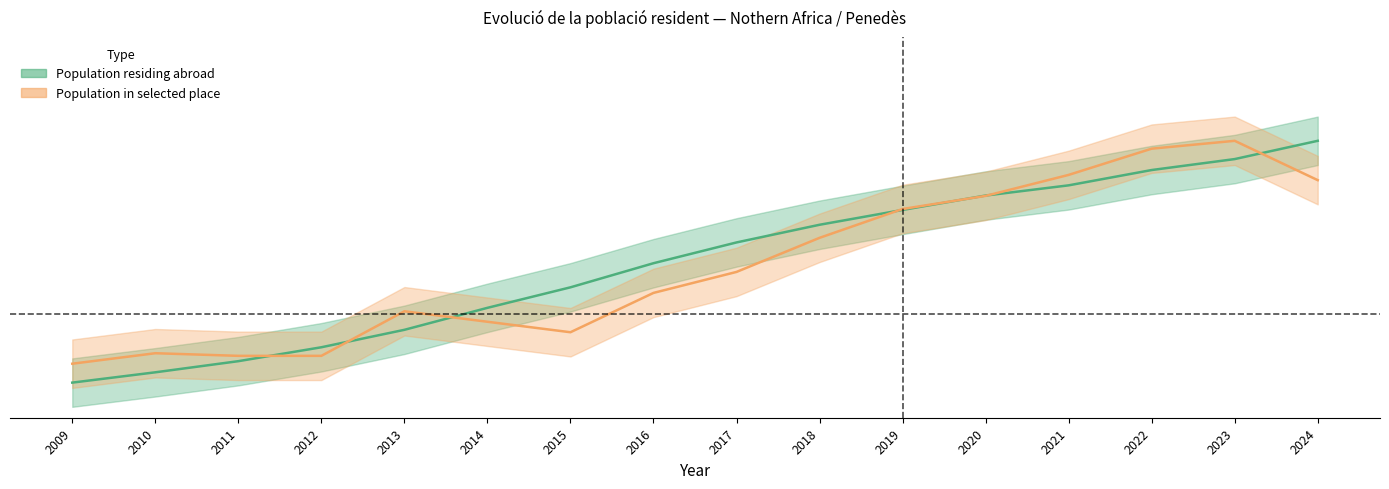

True or false: Population residing abroad has more than 0 points higher than both neighbors.

False